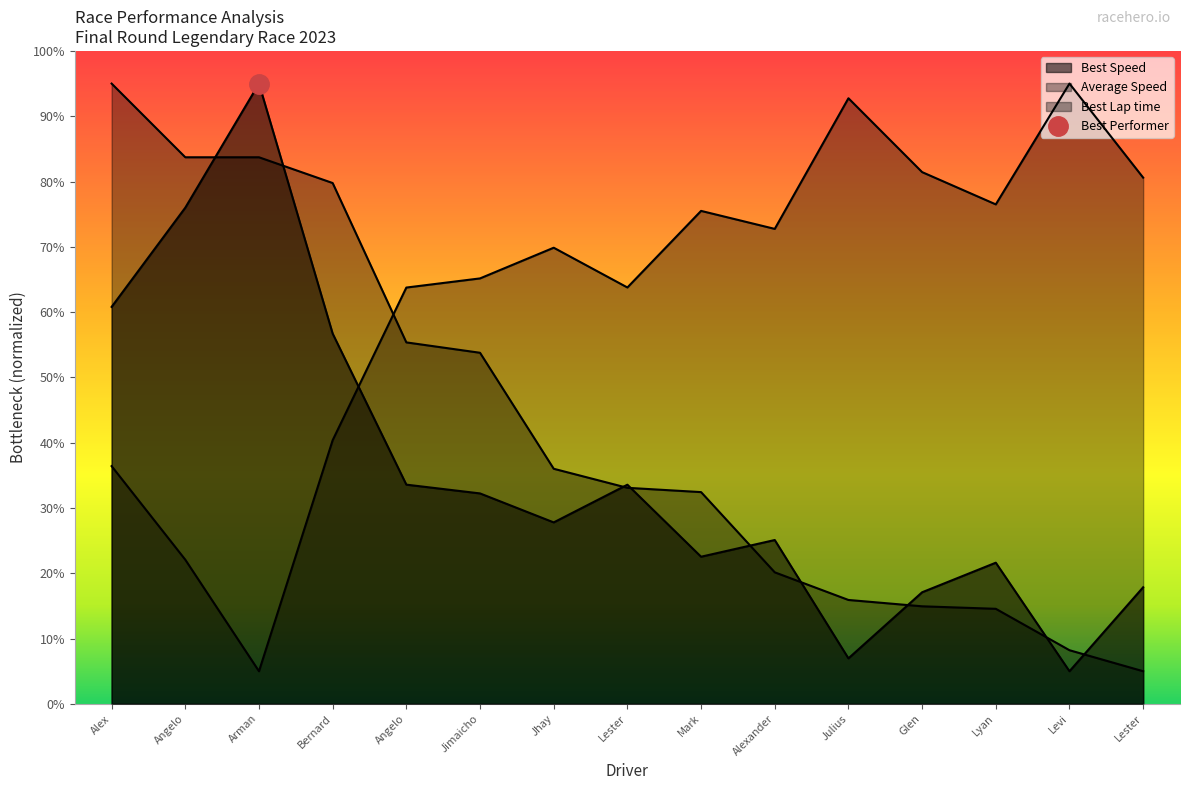

At which label does Best Speed first exceed 27?

Alex